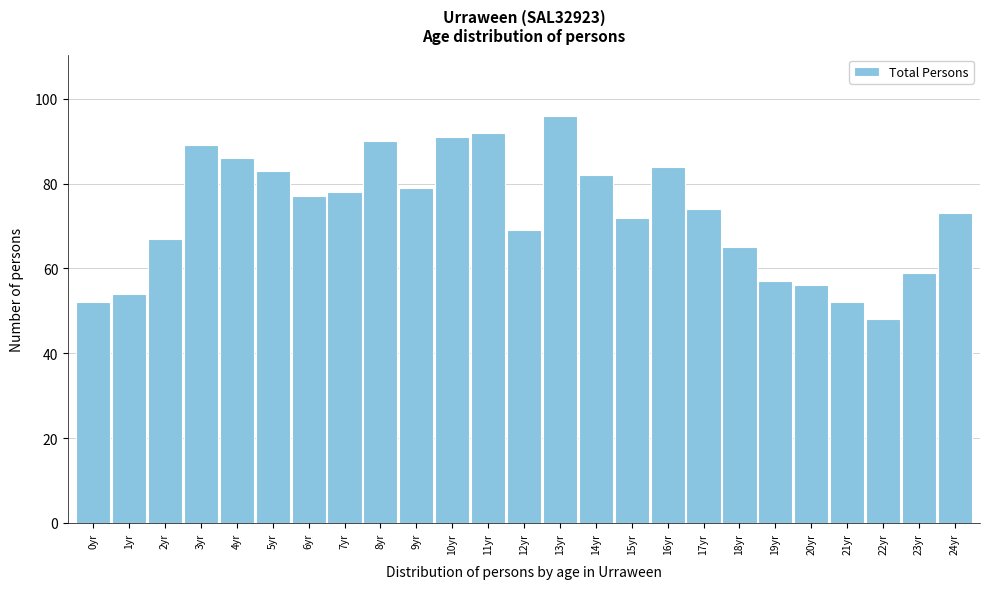

Reading left to right, what are all the values shown in this chart?

0yr=52	1yr=54	2yr=67	3yr=89	4yr=86	5yr=83	6yr=77	7yr=78	8yr=90	9yr=79	10yr=91	11yr=92	12yr=69	13yr=96	14yr=82	15yr=72	16yr=84	17yr=74	18yr=65	19yr=57	20yr=56	21yr=52	22yr=48	23yr=59	24yr=73